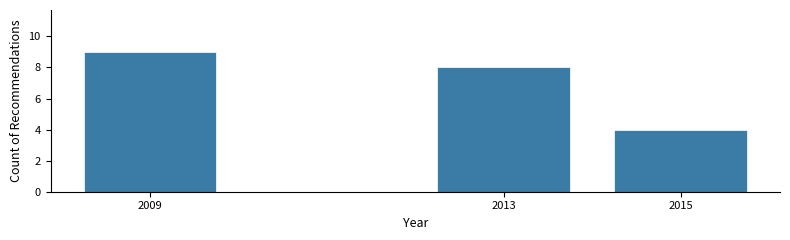

Reading left to right, list all the values displayed in this chart.

9	8	4